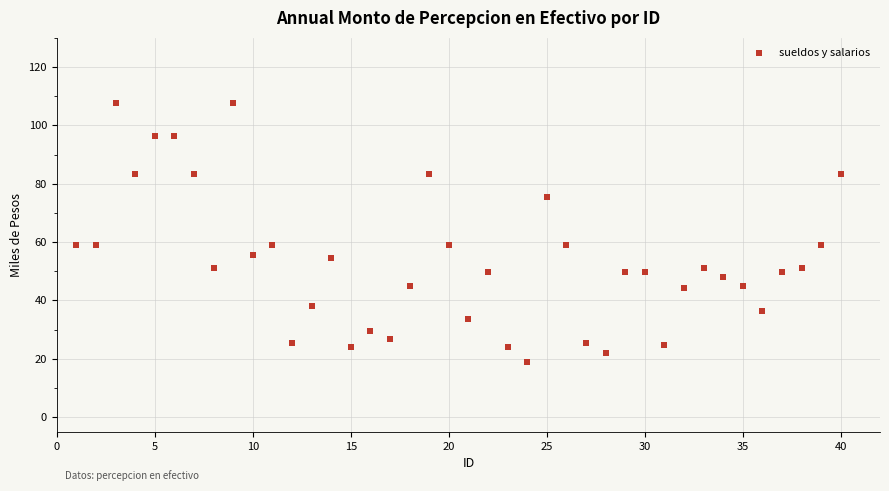

What is the range of X values (max minus min)?

39.0